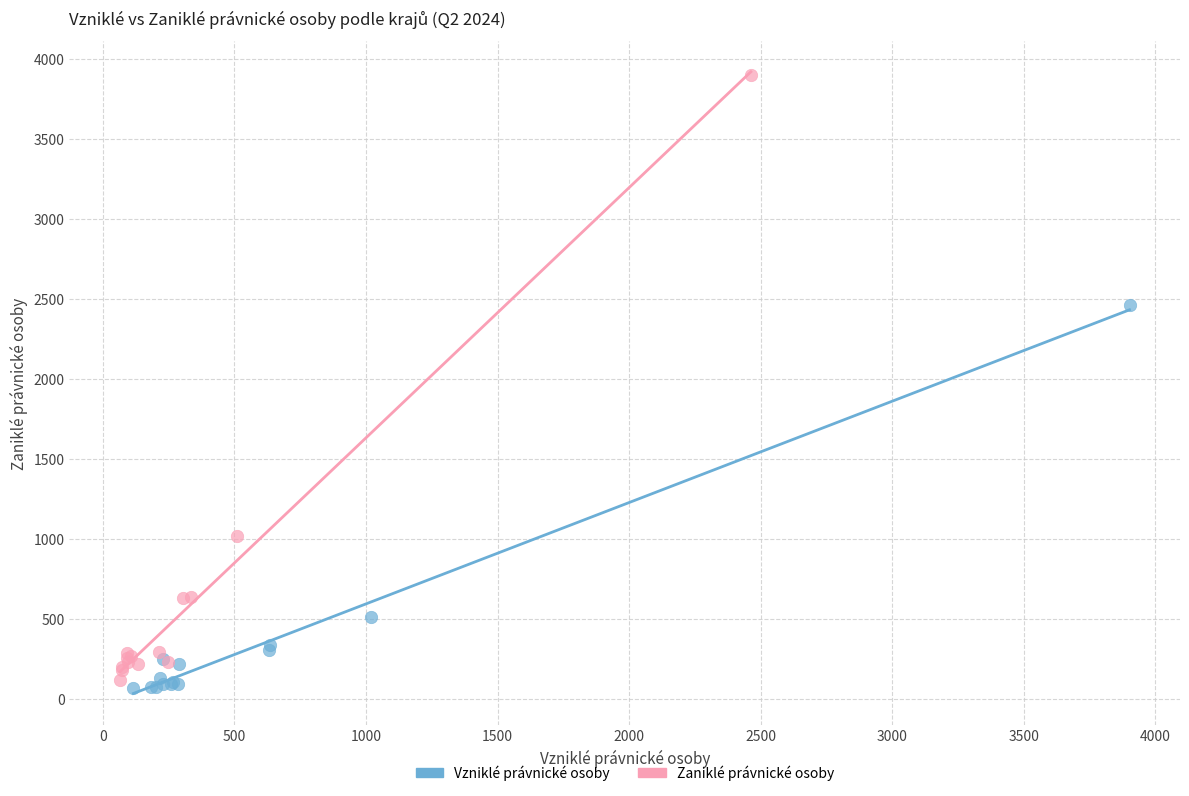

Which series reaches the maximum Y coordinate?

Zaniklé právnické osoby